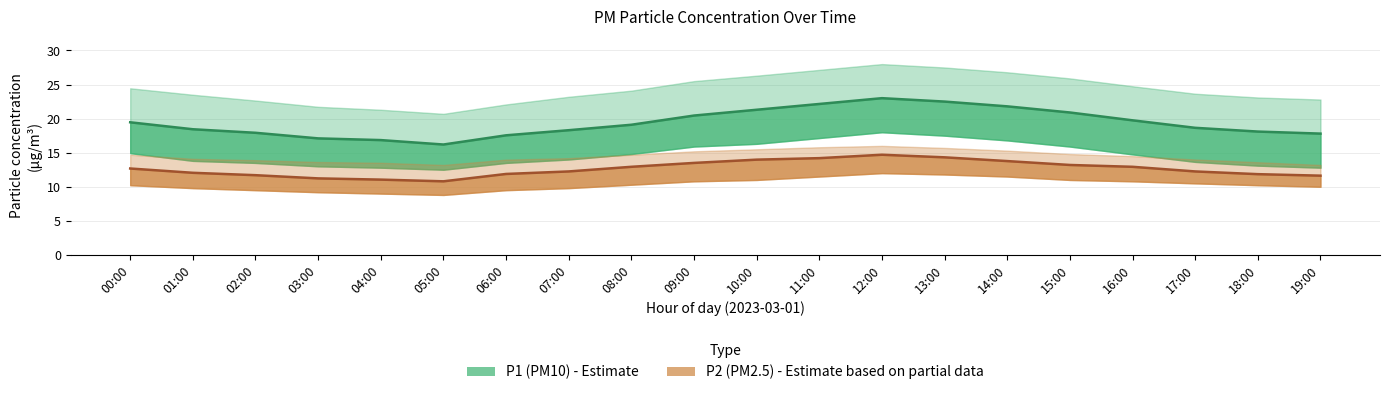

Reading left to right, transcribe all the data shown in this chart.

P1: 19.5	18.4	17.9	17.1	16.9	16.2	17.6	18.3	19.1	20.4	21.3	22.1	23.0	22.5	21.8	20.9	19.8	18.6	18.1	17.8
P1_upper: 24.4	23.5	22.6	21.7	21.3	20.7	22.1	23.2	24.1	25.5	26.3	27.1	28.0	27.5	26.8	25.9	24.8	23.6	23.1	22.8
P1_lower: 14.9	13.8	13.5	13.0	12.8	12.5	13.5	14.0	14.8	15.9	16.3	17.1	18.0	17.5	16.8	15.9	14.8	13.7	13.1	12.8
P2: 12.7	12.1	11.7	11.2	11.1	10.8	11.9	12.2	12.9	13.5	14.0	14.2	14.7	14.3	13.8	13.2	12.9	12.2	11.8	11.6
P2_upper: 14.7	14.1	13.9	13.6	13.5	13.2	14.0	14.2	14.7	15.2	15.5	15.8	16.0	15.7	15.3	14.8	14.5	14.0	13.6	13.2
P2_lower: 10.2	9.8	9.5	9.2	9.0	8.8	9.5	9.8	10.3	10.8	11.0	11.5	12.0	11.8	11.5	11.0	10.8	10.5	10.2	10.0